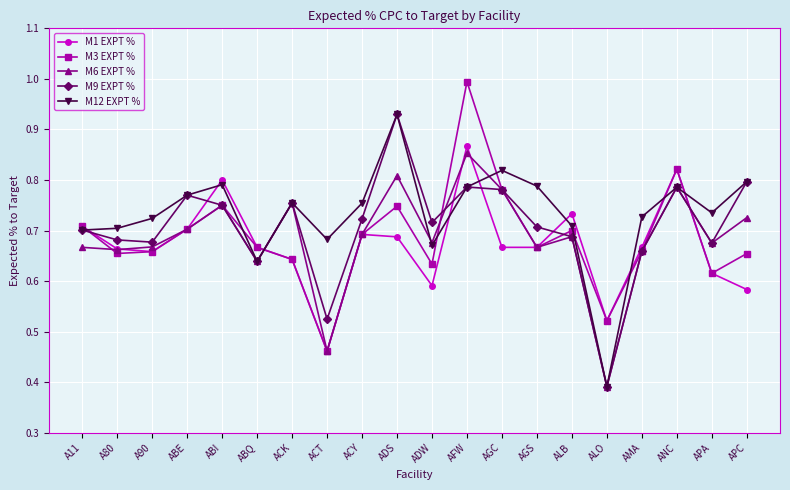

At which category does the chart reach its minimum across all series?

ALO